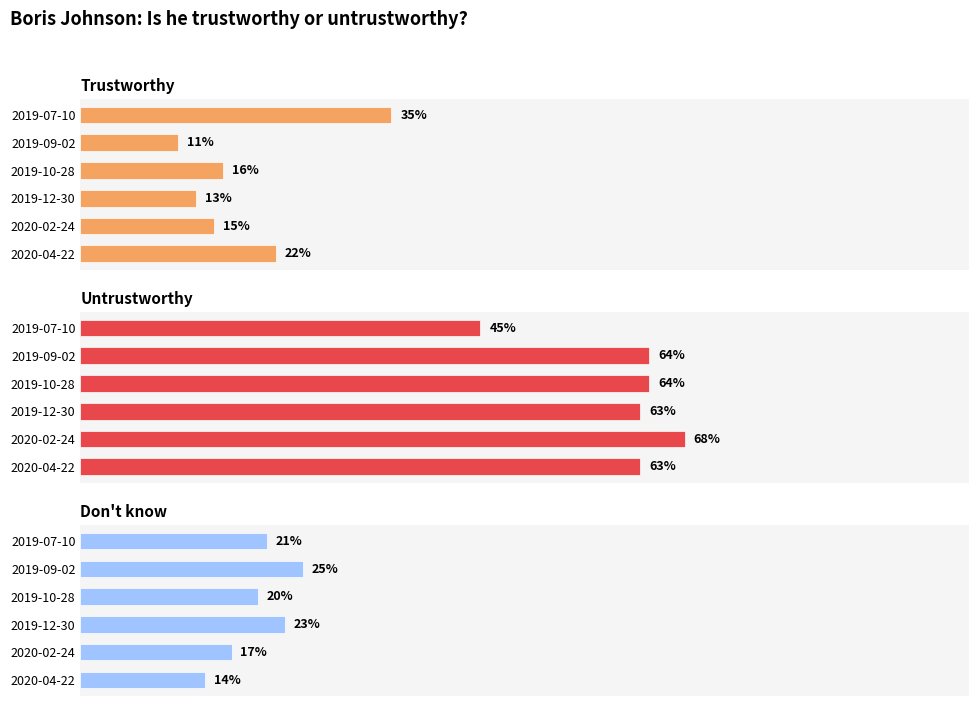

What is the approximate value of Trustworthy at 2019-09-02?

0.1